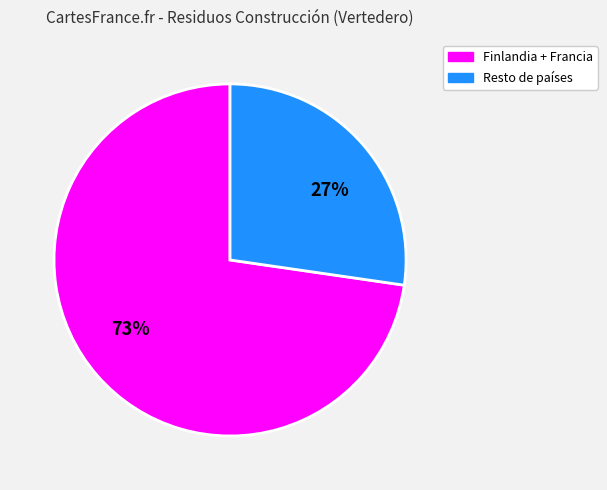

Which category has the biggest portion of the pie?

73%